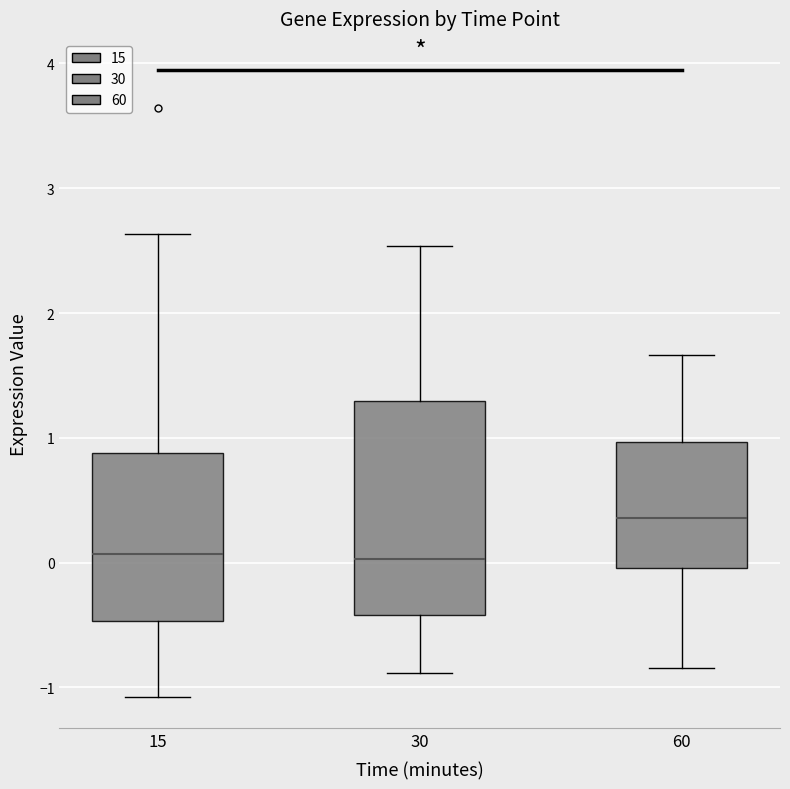

Which box has the highest median line?

60